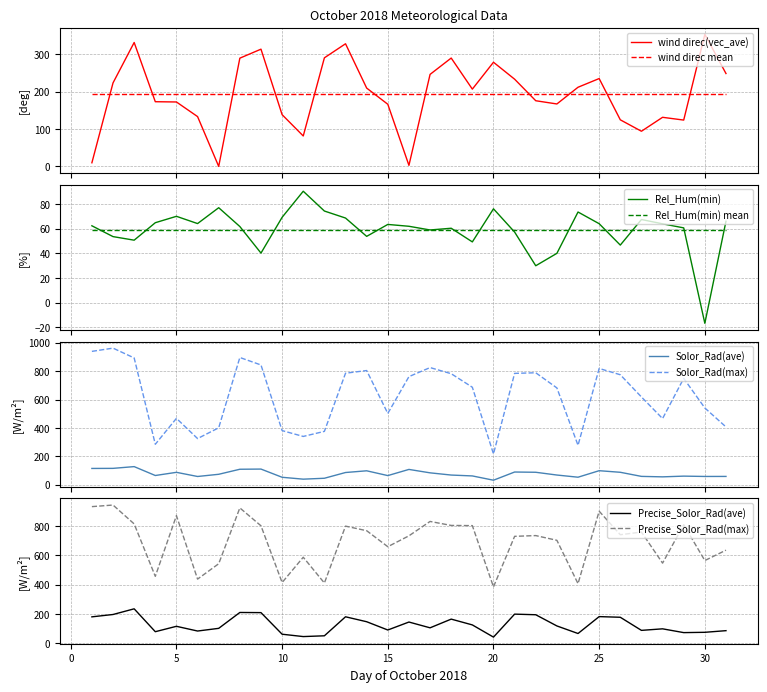

Which series has the widest spread of values?

Solor_Rad_max